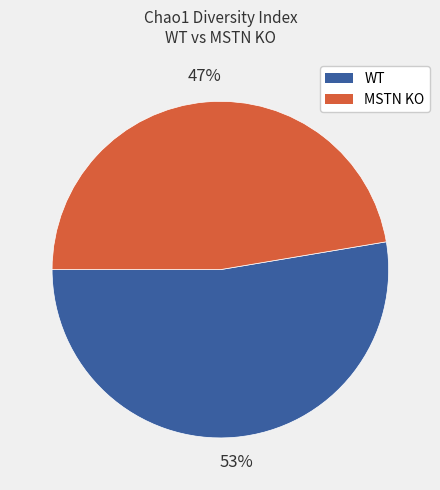

Combined, do WT and MSTN KO account for over 50%?

Yes